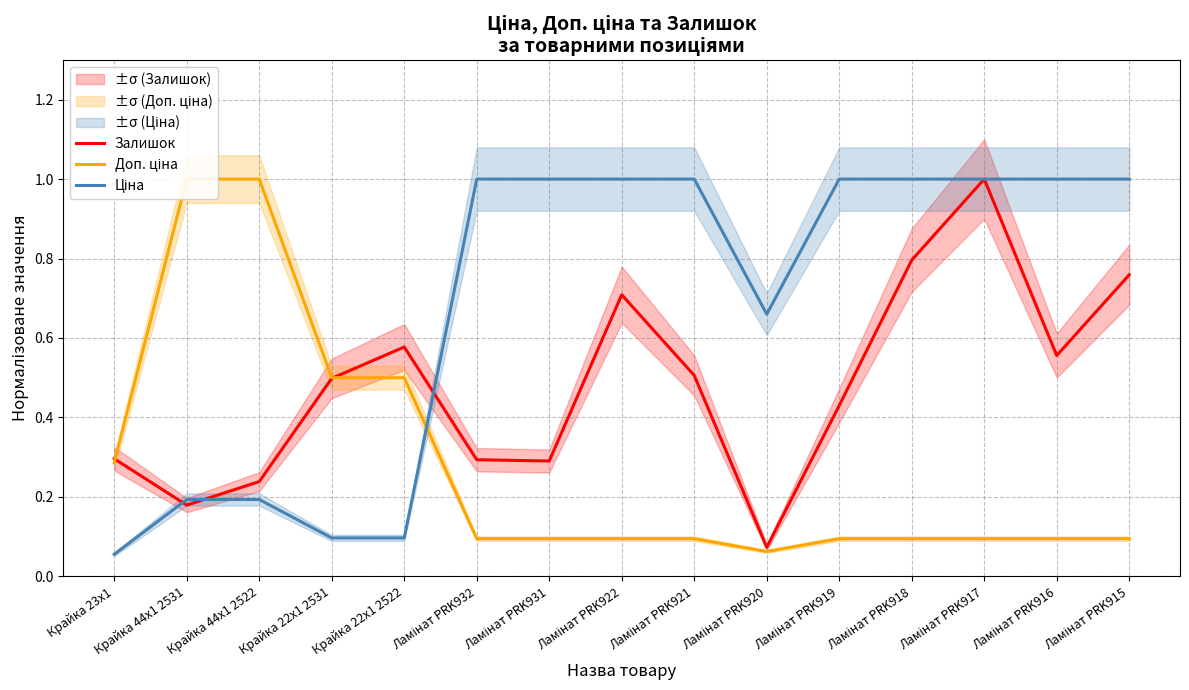

Rank the series by their maximum value, from lowest to highest.

Залишок, Доп. ціна, Ціна